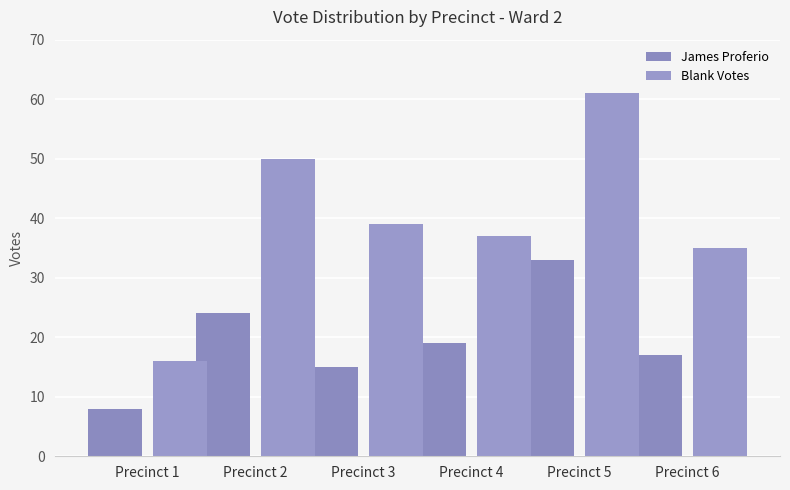

How many groups of bars are there?

6